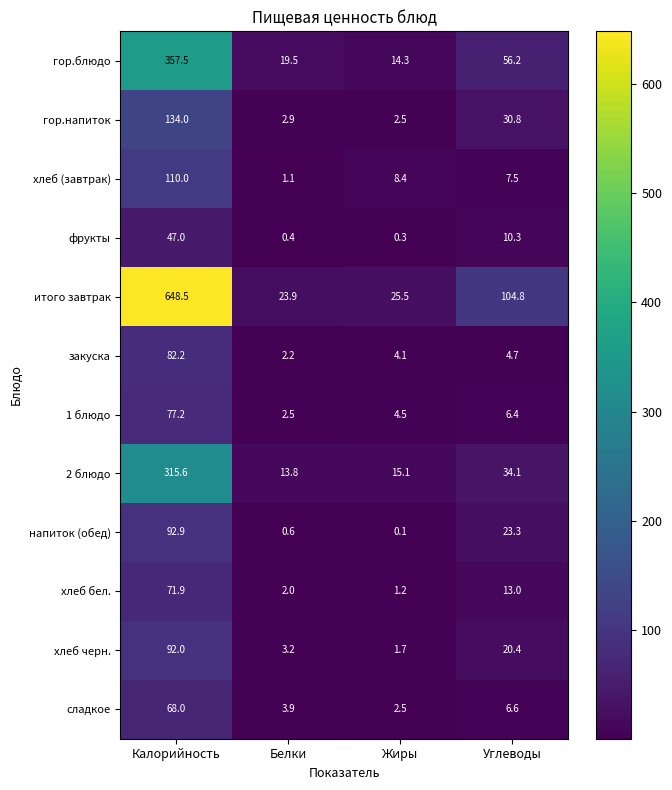

List the series in order of their peak value, lowest first.

фрукты, сладкое, хлеб бел., 1 блюдо, закуска, хлеб черн., напиток (обед), хлеб (завтрак), гор.напиток, 2 блюдо, гор.блюдо, итого завтрак